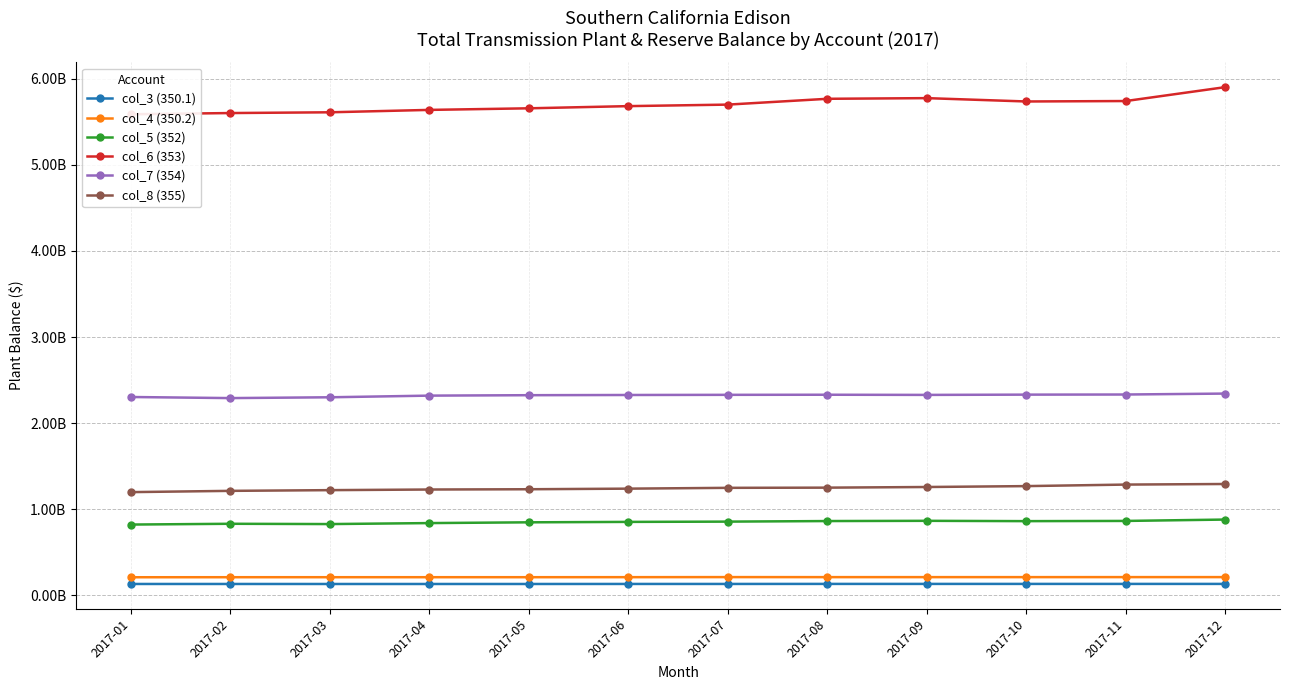

Is it true that col_7 (354) equals 2300102273.8 at 2017-03?

True